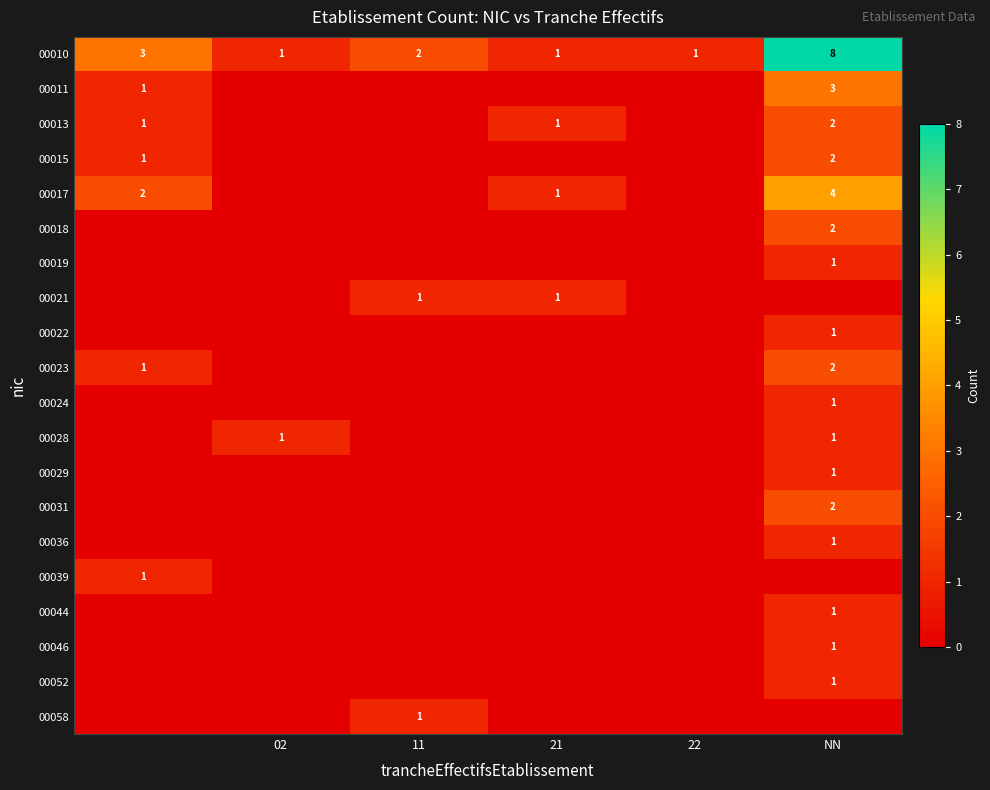

True or false: 00010 has a value of 2 at 22.

False